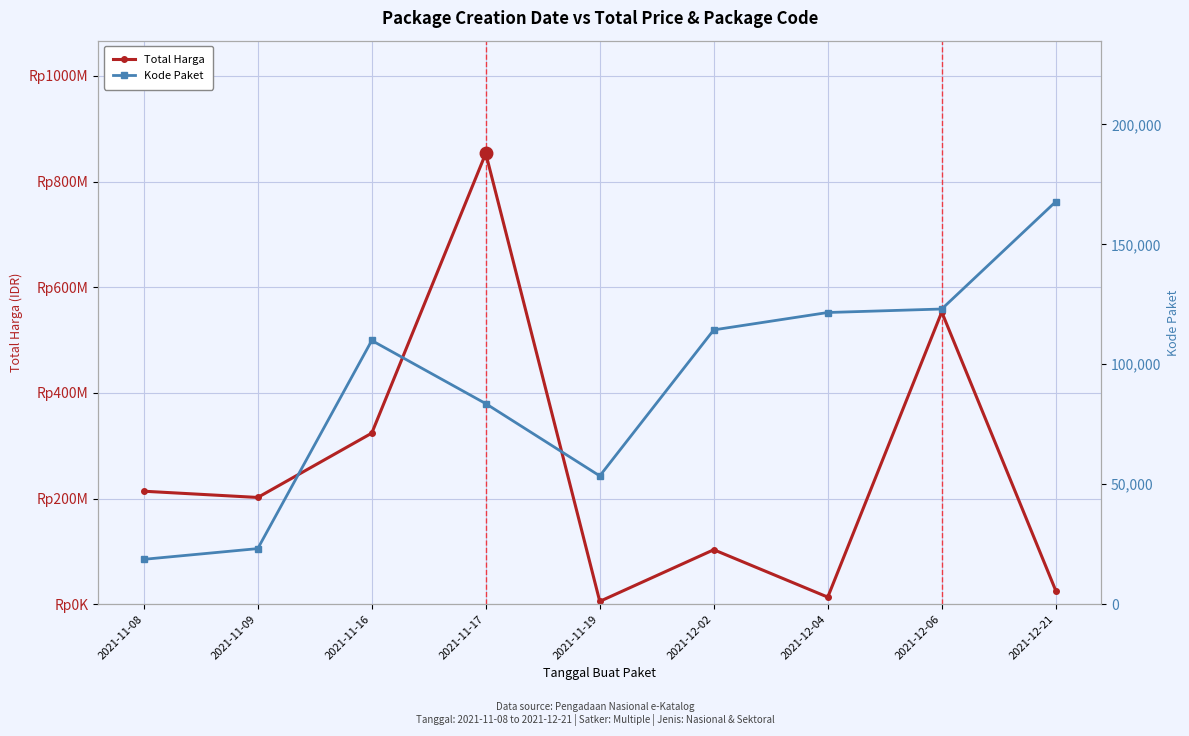

The value of Total Harga at 2021-11-09 is 109644935. True or false?

False